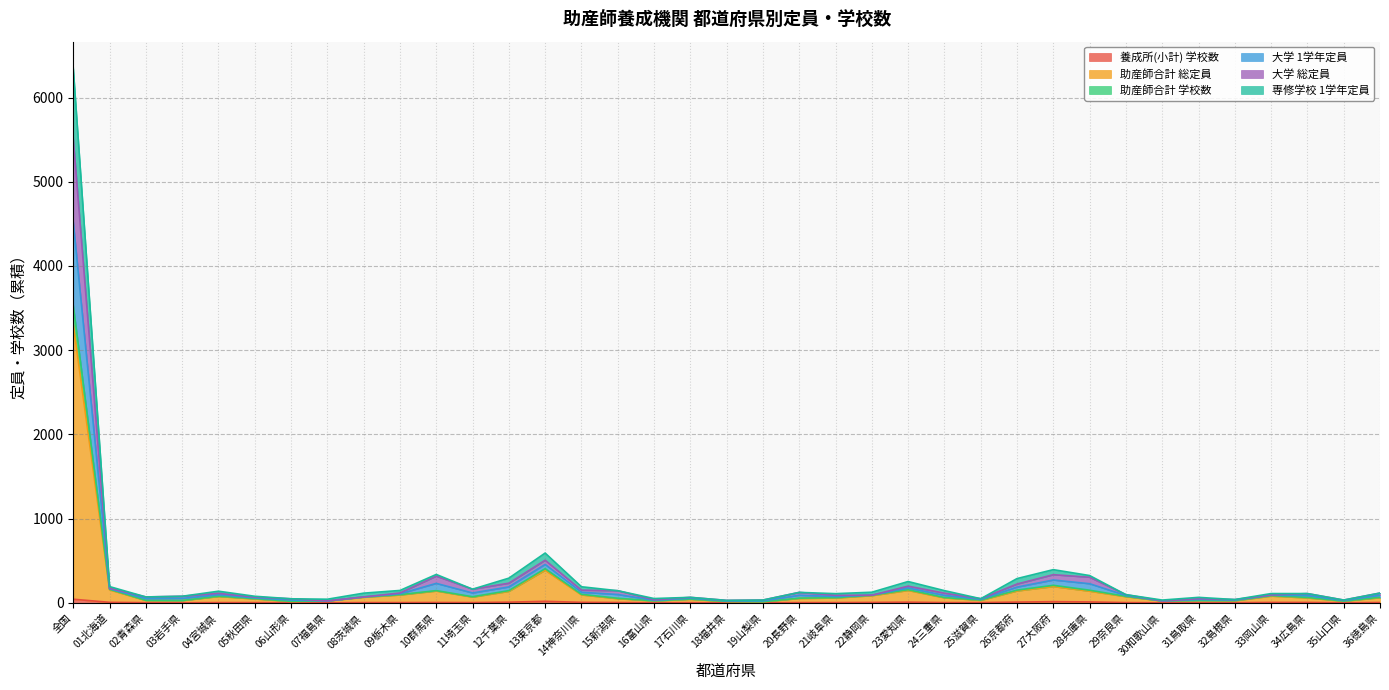

Reading left to right, list all the values displayed in this chart.

養成所(小計) 学校数: 全国=44	01北海道=7	02青森県=3	03岩手県=2	04宮城県=4	05秋田県=4	06山形県=2	07福島県=2	08茨城県=4	09栃木県=4	10群馬県=5	11埼玉県=4	12千葉県=9	13東京都=19	14神奈川県=7	15新潟県=5	16富山県=2	17石川県=3	18福井県=2	19山梨県=2	20長野県=4	21岐阜県=4	22静岡県=6	23愛知県=9	24三重県=4	25滋賀県=4	26京都府=10	27大阪府=15	28兵庫県=12	29奈良県=4	30和歌山県=2	31鳥取県=2	32島根県=3	33岡山県=6	34広島県=6	35山口県=2	36徳島県=5
助産師合計 総定員: 全国=3303	01北海道=155	02青森県=28	03岩手県=27	04宮城県=76	05秋田県=47	06山形県=17	07福島県=22	08茨城県=67	09栃木県=94	10群馬県=141	11埼玉県=69	12千葉県=137	13東京都=388	14神奈川県=95	15新潟県=50	16富山県=23	17石川県=43	18福井県=16	19山梨県=12	20長野県=53	21岐阜県=58	22静岡県=86	23愛知県=148	24三重県=60	25滋賀県=30	26京都府=142	27大阪府=194	28兵庫県=139	29奈良県=74	30和歌山県=22	31鳥取県=28	32島根県=25	33岡山県=81	34広島県=59	35山口県=20	36徳島県=62
助産師合計 学校数: 全国=4521	01北海道=168	02青森県=51	03岩手県=54	04宮城県=97	05秋田県=60	06山形県=34	07福島県=24	08茨城県=71	09栃木県=108	10群馬県=232	11埼玉県=118	12千葉県=190	13東京都=457	14神奈川県=127	15新潟県=100	16富山県=31	17石川県=56	18福井県=24	19山梨県=24	20長野県=91	21岐阜県=76	22静岡県=92	23愛知県=178	24三重県=90	25滋賀県=42	26京都府=188	27大阪府=272	28兵庫県=228	29奈良県=88	30和歌山県=24	31鳥取県=40	32島根県=34	33岡山県=91	34広島県=88	35山口県=28	36徳島県=92
大学 1学年定員: 全国=5511	01北海道=174	02青森県=71	03岩手県=79	04宮城県=114	05秋田県=69	06山形県=49	07福島県=24	08茨城県=71	09栃木県=118	10群馬県=318	11埼玉県=163	12千葉県=234	13東京都=507	14神奈川県=152	15新潟県=145	16富山県=37	17石川県=66	18福井県=30	19山梨県=34	20長野県=125	21岐阜県=90	22静岡県=92	23愛知県=199	24三重県=116	25滋賀県=50	26京都府=224	27大阪府=335	28兵庫県=305	29奈良県=98	30和歌山県=24	31鳥取県=50	32島根県=40	33岡山県=95	34広島県=111	35山口県=34	36徳島県=117
大学 総定員: 全国=6346	01北海道=194	02青森県=71	03岩手県=79	04宮城県=139	05秋田県=79	06山形県=49	07福島県=44	08茨城県=116	09栃木県=148	10群馬県=338	11埼玉県=163	12千葉県=294	13東京都=592	14神奈川県=192	15新潟県=145	16富山県=52	17石川県=66	18福井県=30	19山梨県=34	20長野県=125	21岐阜県=110	22静岡県=127	23愛知県=254	24三重県=146	25滋賀県=50	26京都府=289	27大阪府=395	28兵庫県=325	29奈良県=98	30和歌山県=34	31鳥取県=66	32島根県=40	33岡山県=111	34広島県=111	35山口県=34	36徳島県=117
専修学校 1学年定員: 全国=3531	01北海道=162	02青森県=31	03岩手県=29	04宮城県=80	05秋田県=51	06山形県=19	07福島県=24	08茨城県=71	09栃木県=98	10群馬県=146	11埼玉県=73	12千葉県=146	13東京都=407	14神奈川県=102	15新潟県=55	16富山県=25	17石川県=46	18福井県=18	19山梨県=14	20長野県=57	21岐阜県=62	22静岡県=92	23愛知県=157	24三重県=64	25滋賀県=34	26京都府=152	27大阪府=209	28兵庫県=151	29奈良県=78	30和歌山県=24	31鳥取県=30	32島根県=28	33岡山県=87	34広島県=65	35山口県=22	36徳島県=67